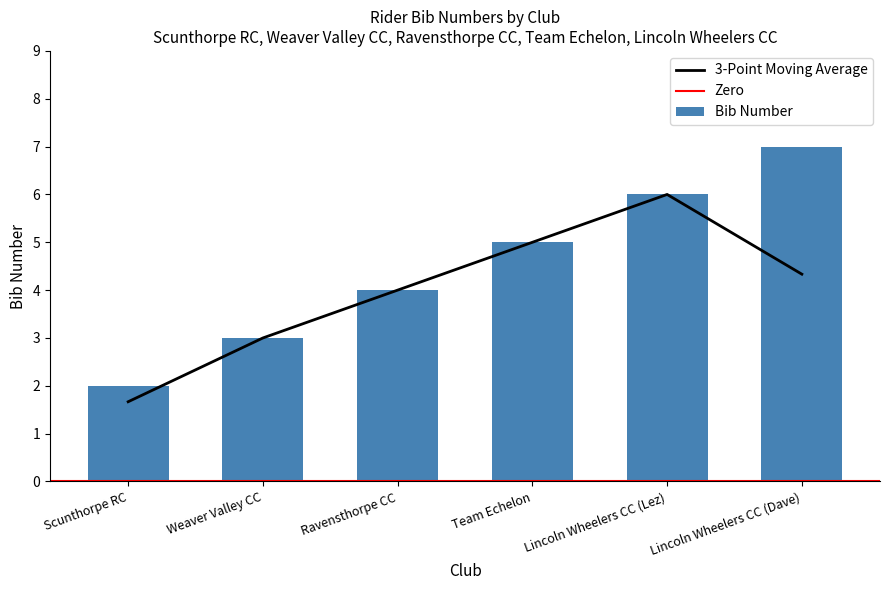

What is the value of the 4th bar from the left?

5